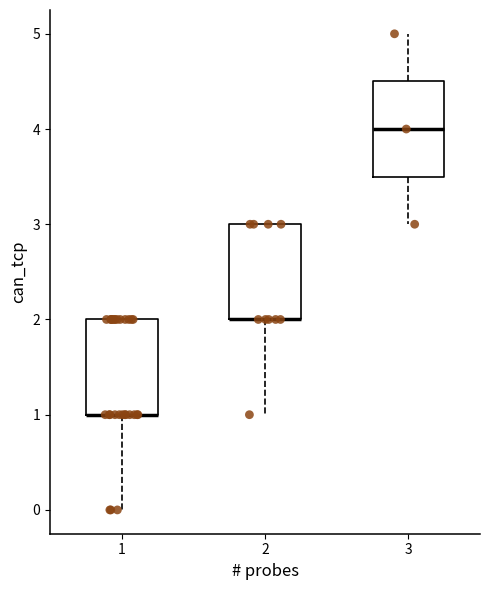

Reading left to right, read every box against the y-axis: the position of its median line, the range the box covers, and the ends of its whiskers. The values are not printed on the chart, so give them approximately, as read against the axis.

1: median 1.0 (drawn on the box's lower edge), box 1.0 to 2.0, whiskers 0.0 to 2.0
2: median 2.0 (drawn on the box's lower edge), box 2.0 to 3.0, whiskers 1.0 to 3.0
3: median 4.0, box 3.5 to 4.5, whiskers 3.0 to 5.0